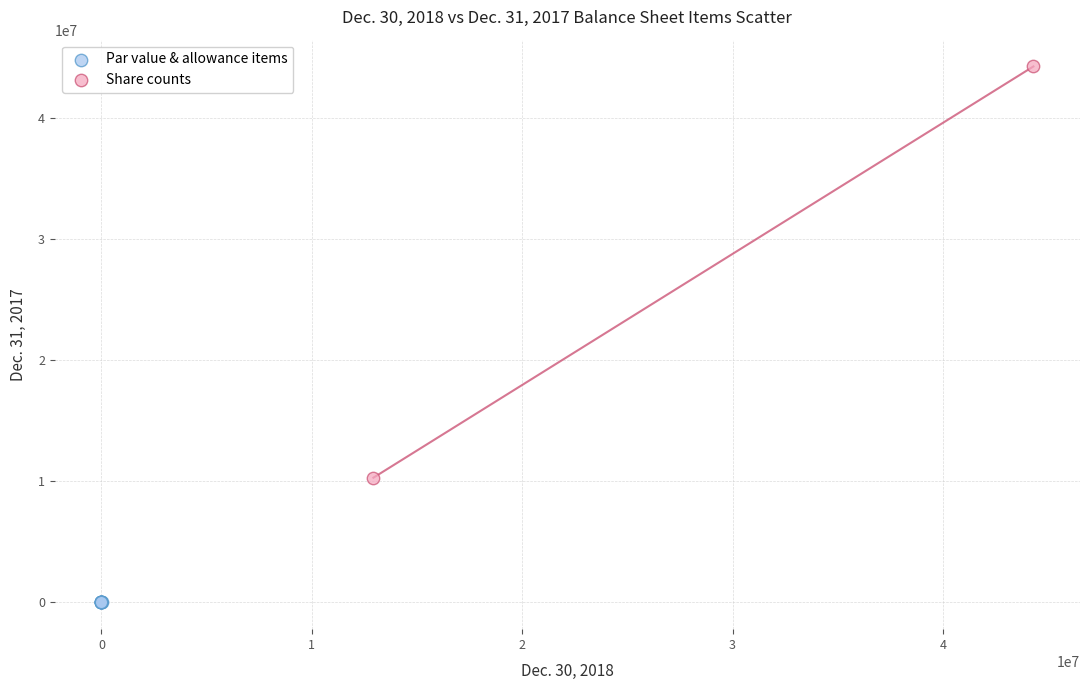

Which series has the widest spread of Y values?

Share counts